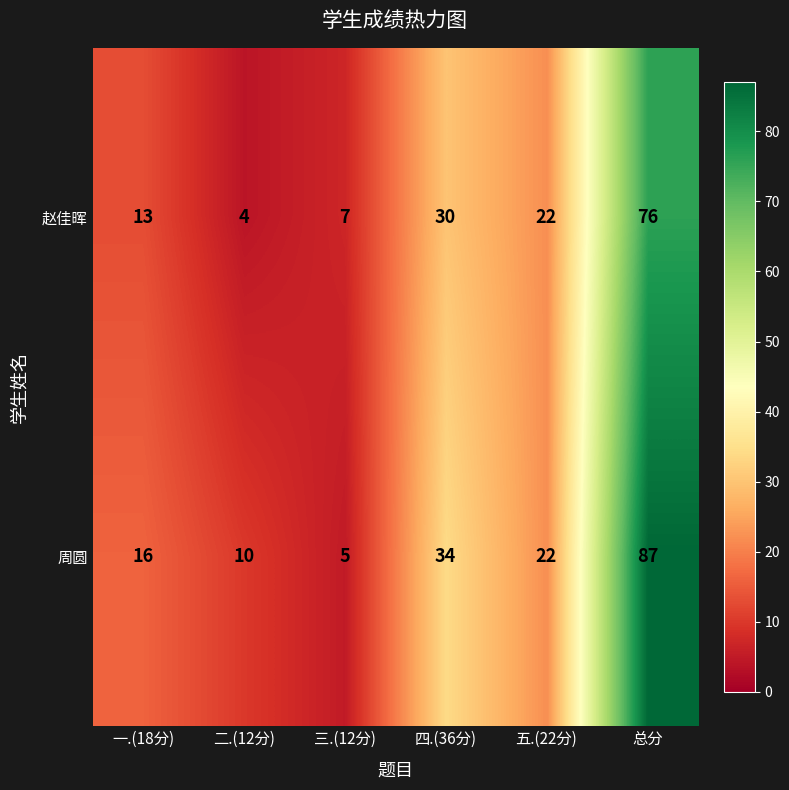

Which series has the largest range (max minus min)?

周圆